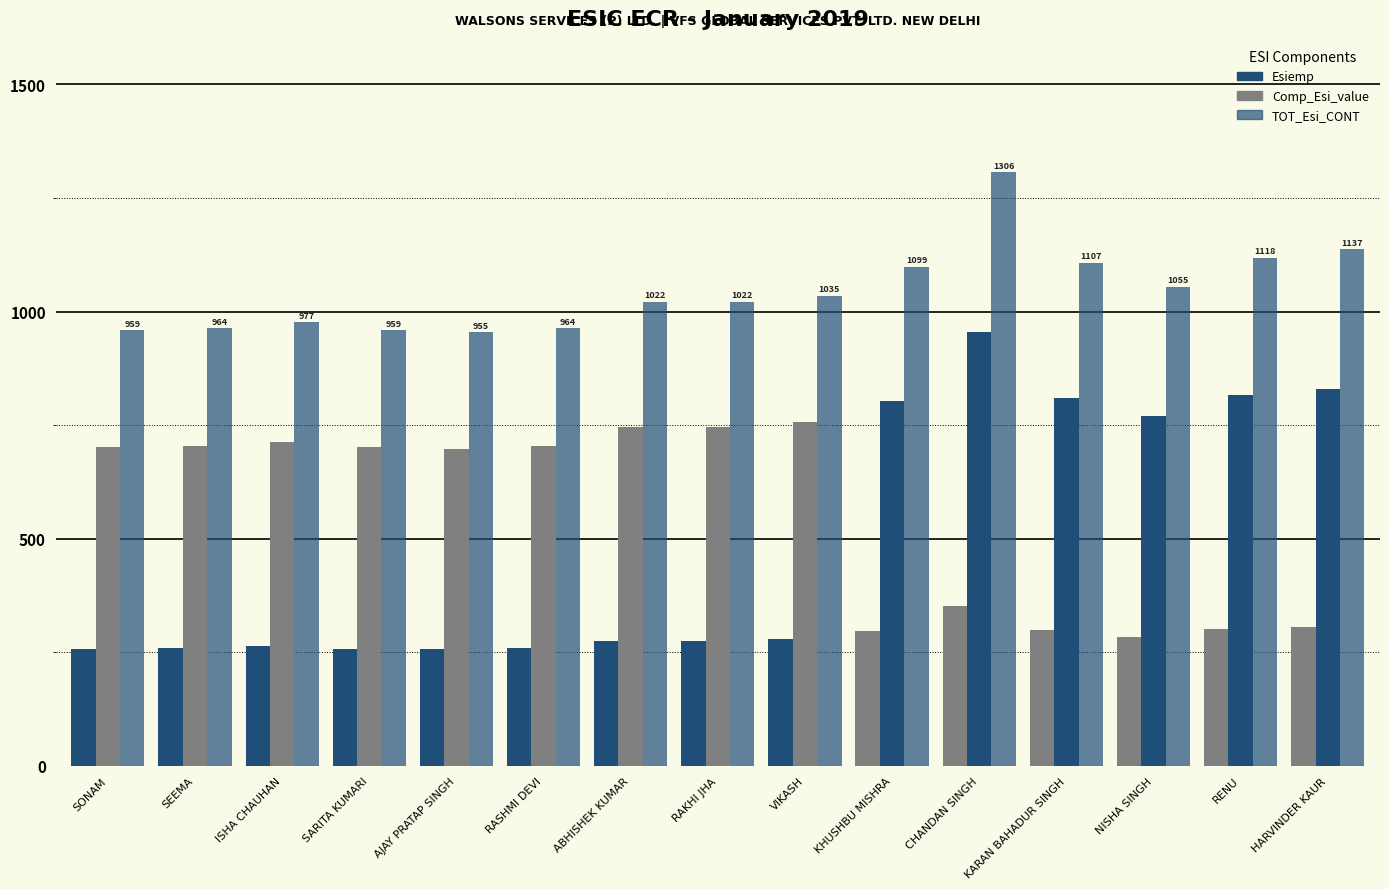

Which series changed the most between SONAM and NISHA SINGH?

TOT_Esi_CONT